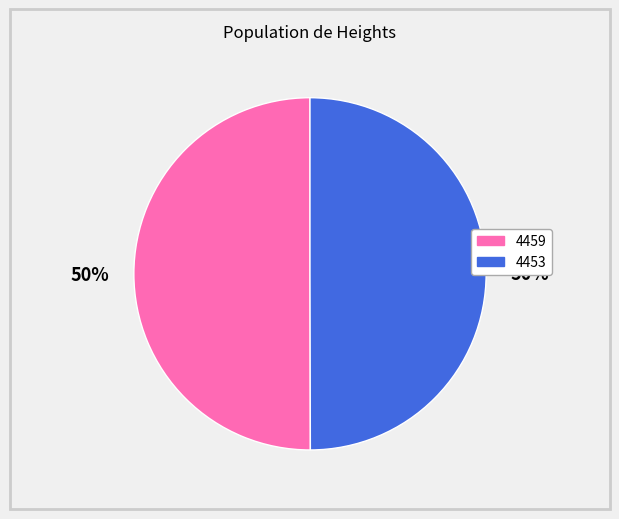

Is it true that 4453 is 65% of the pie?

False